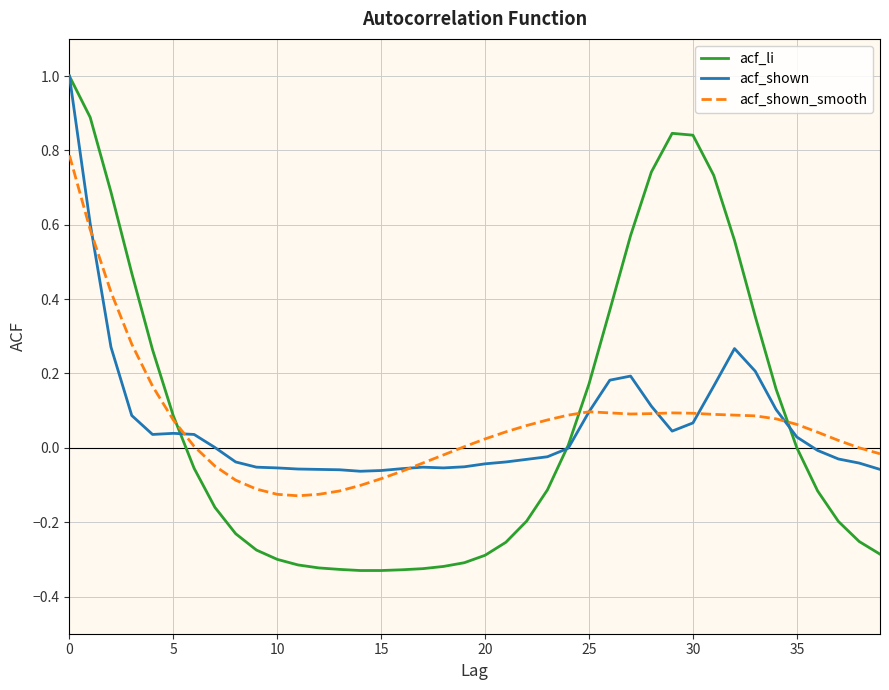

What is the maximum value shown in the chart?

1.0